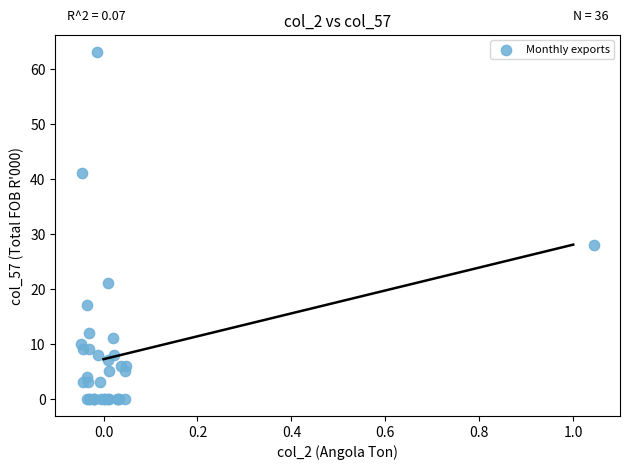

What Y value in the scatter plot is closest to 31?

28